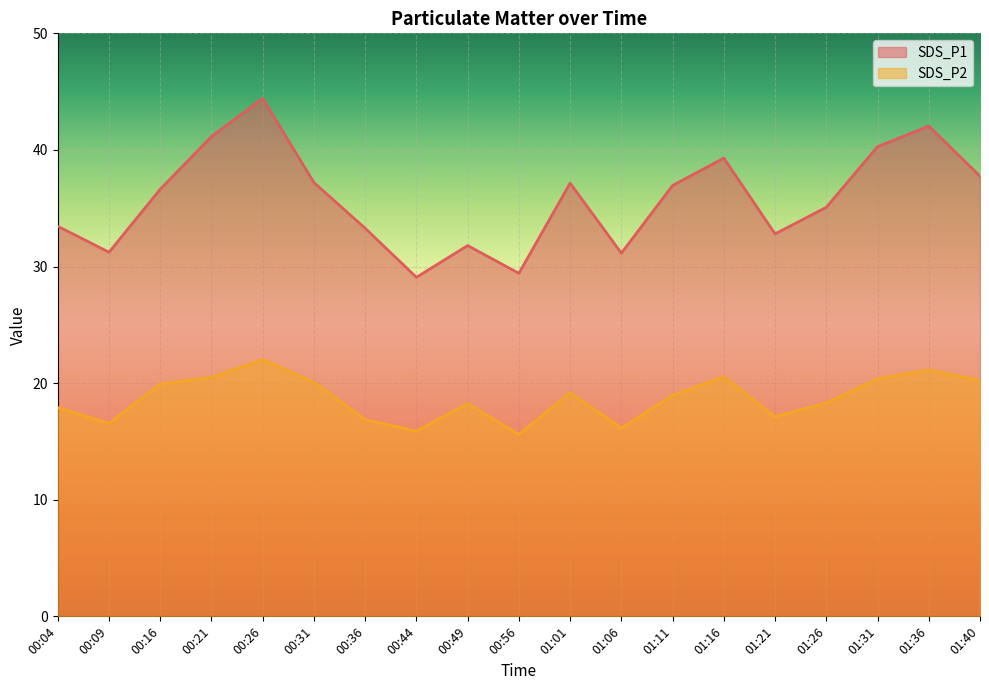

At how many categories does at least one series exceed 40?

4